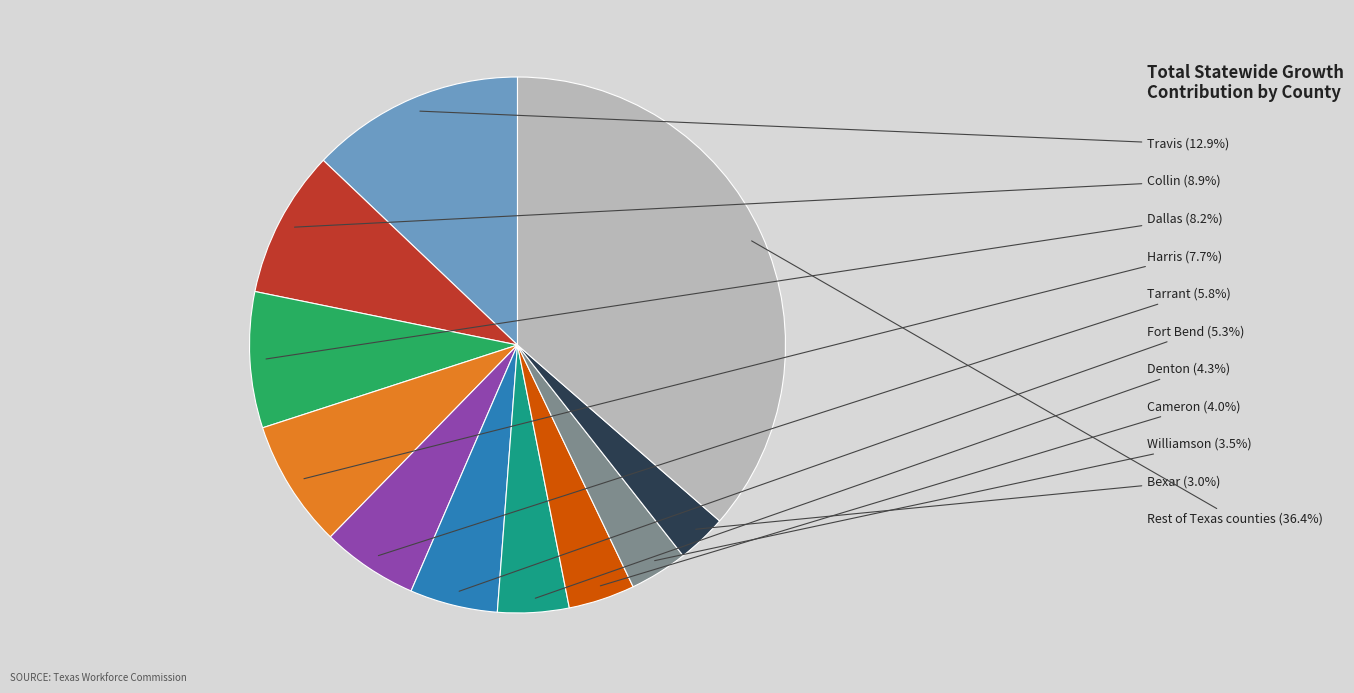

How much of the chart is everything except Denton?

95.7%